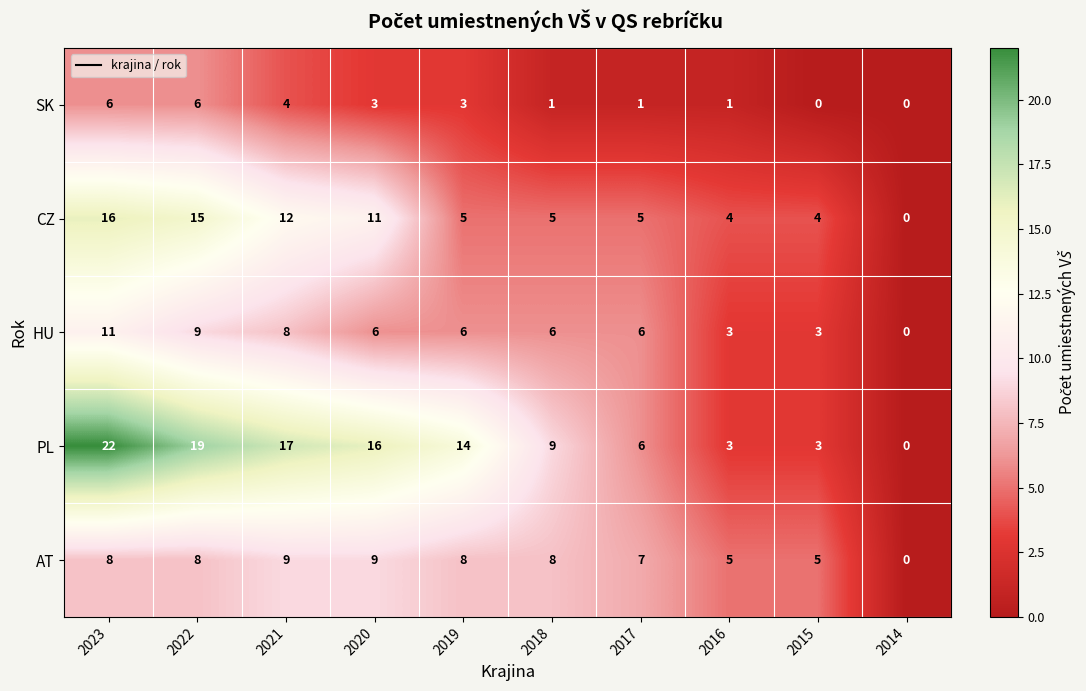

What is the sum of all AT values?

67